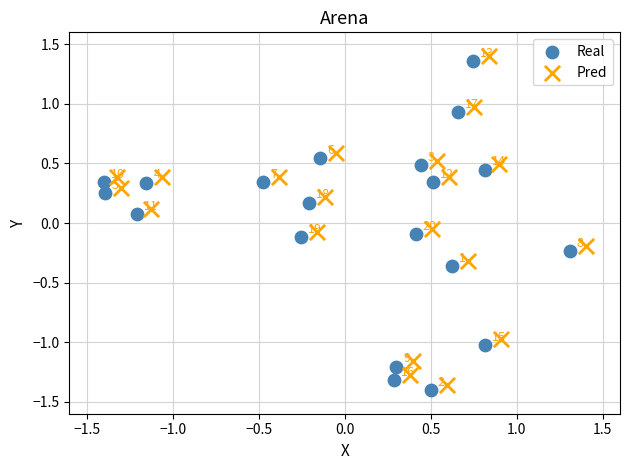

Which series contains the lowest Y value?

Real